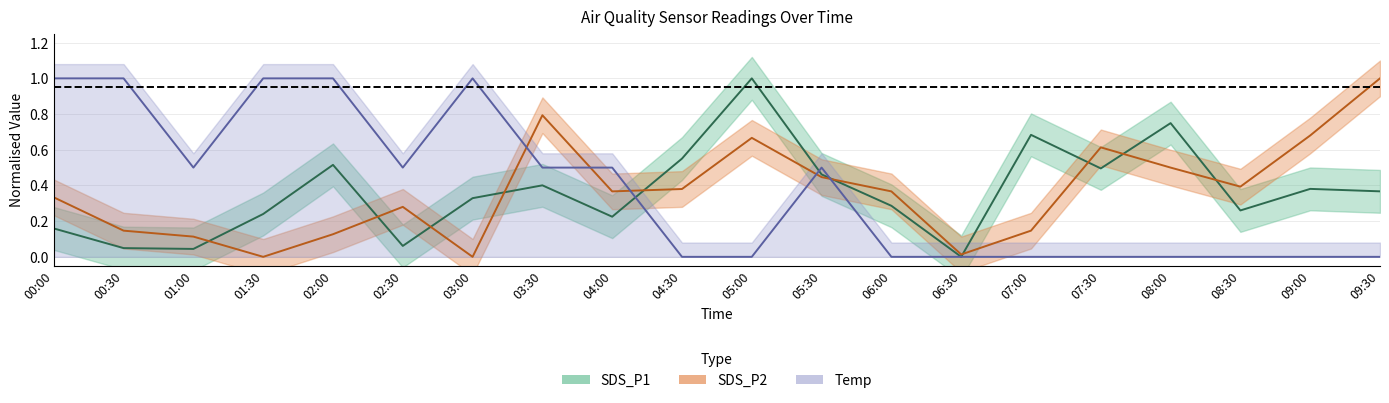

Is the value of Temp at 02:30 greater than the value of SDS_P2 at 05:30?

Yes